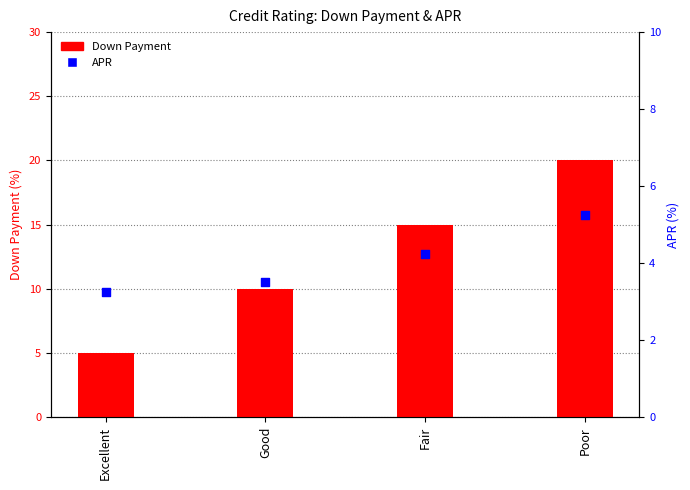

Which series has the widest spread of Y values?

Down Payment